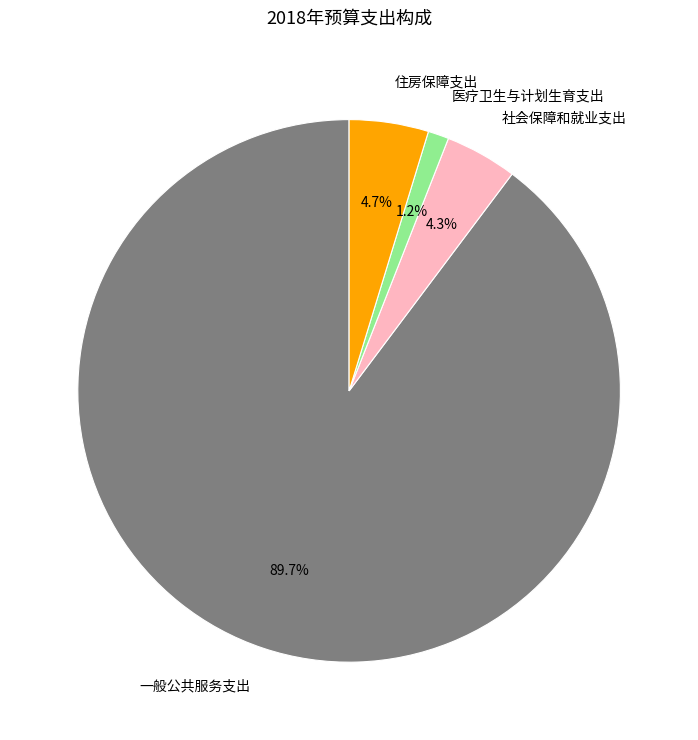

Which slice is the largest?

一般公共服务支出